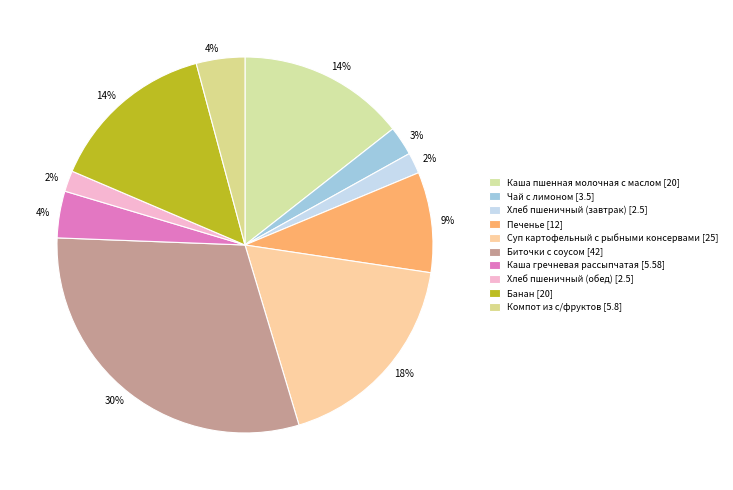

Is Хлеб пшеничный (обед) the majority of the pie?

No